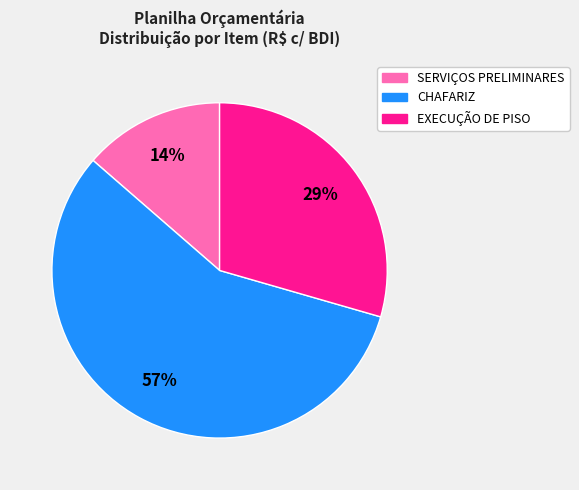

True or false: CHAFARIZ accounts for 64% of the total.

False